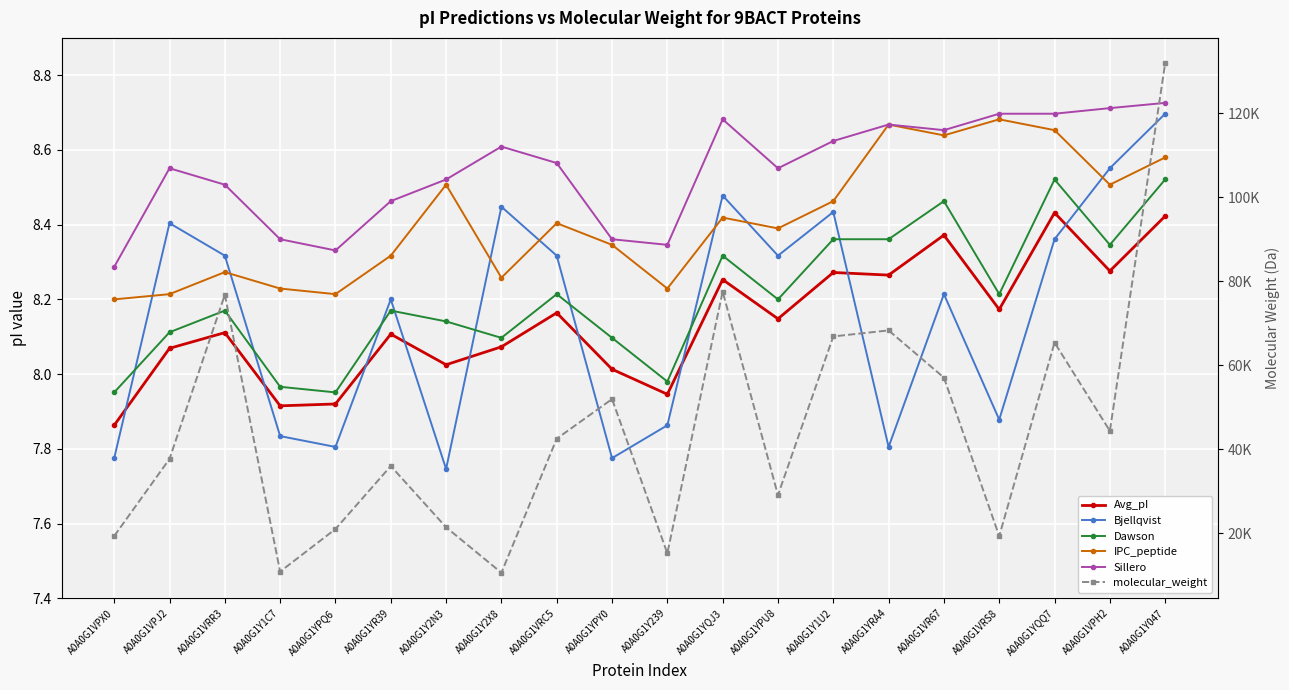

In IPC_peptide, how many points are higher than both neighbors (excluding endpoints)?

6